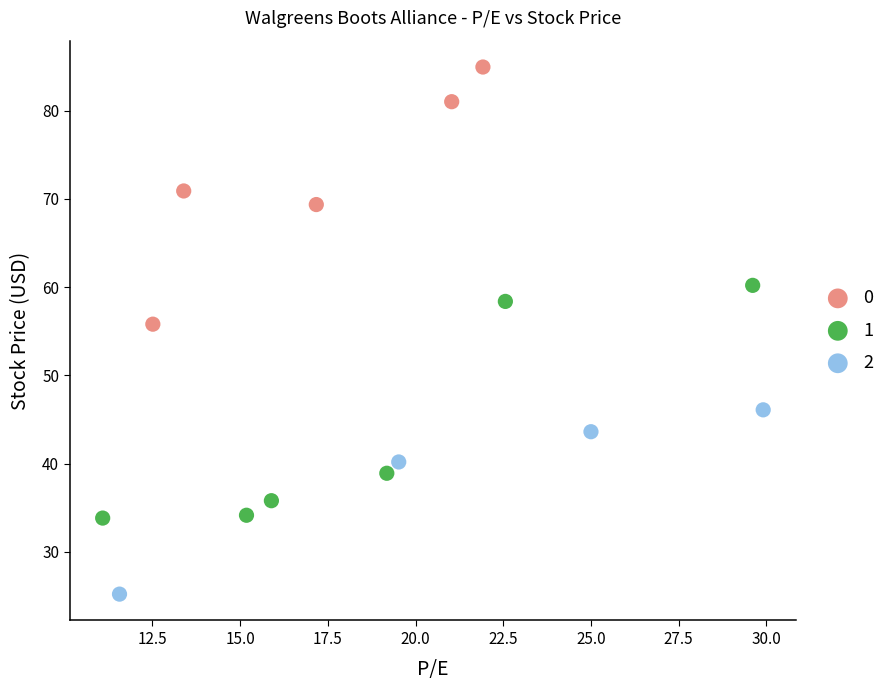

What are all the series names shown in the legend?

0, 1, 2